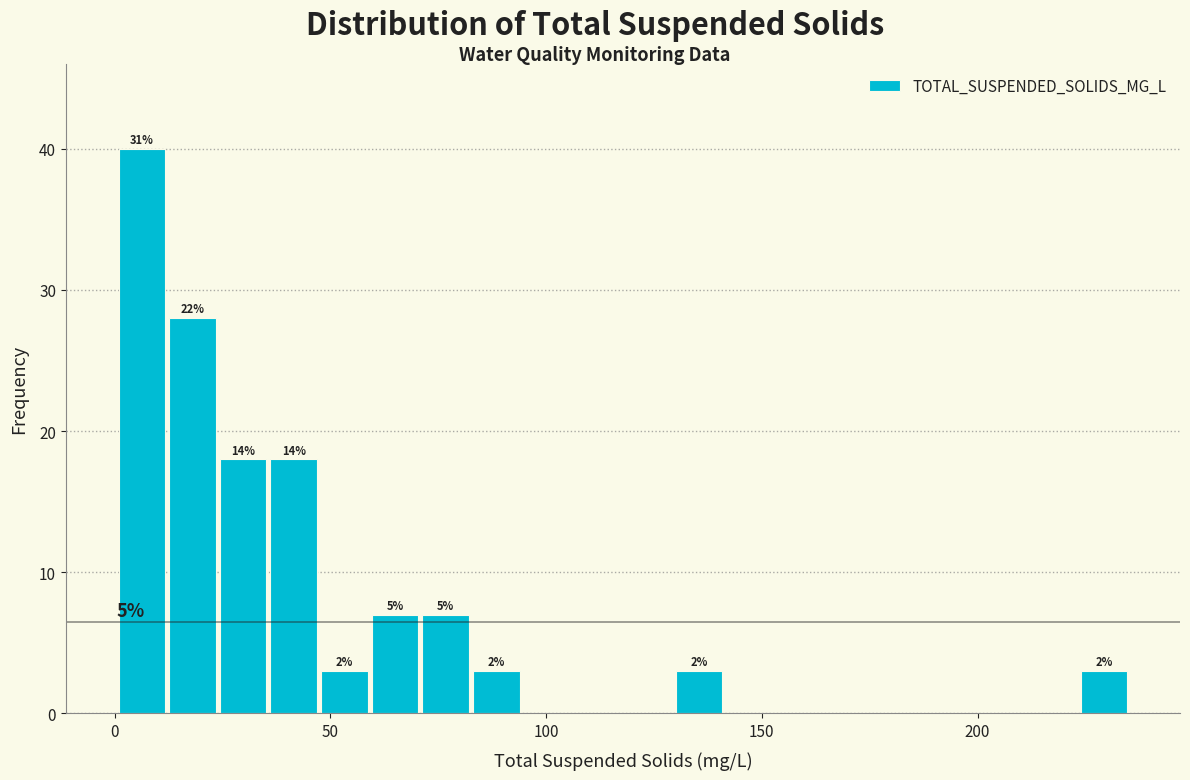

Around what value on the x-axis is the tallest bar? Give the approximate position of its centre, as read against the axis.

5